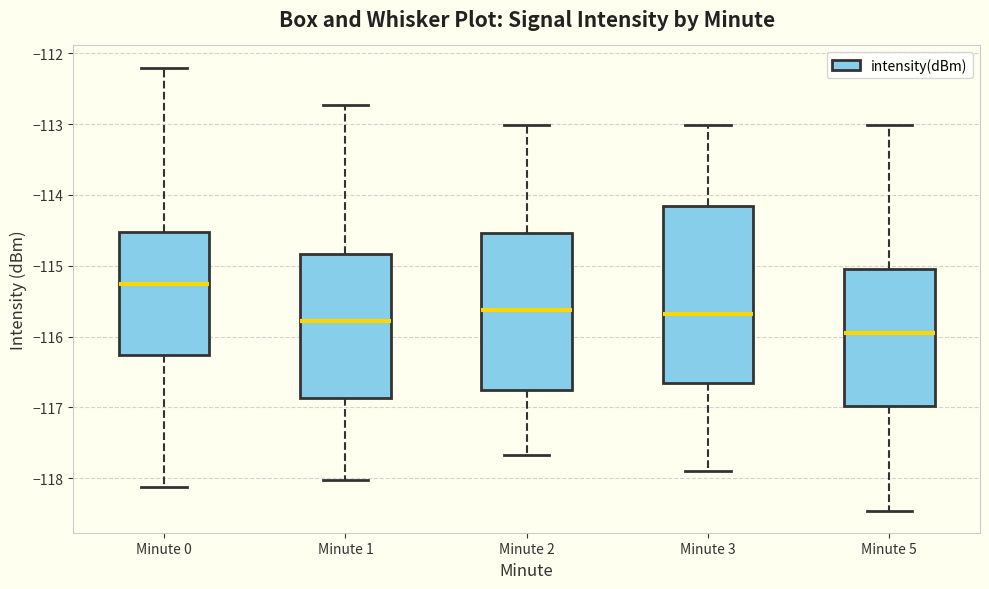

Which box is the tallest, from its lower edge to its upper edge?

Minute 3